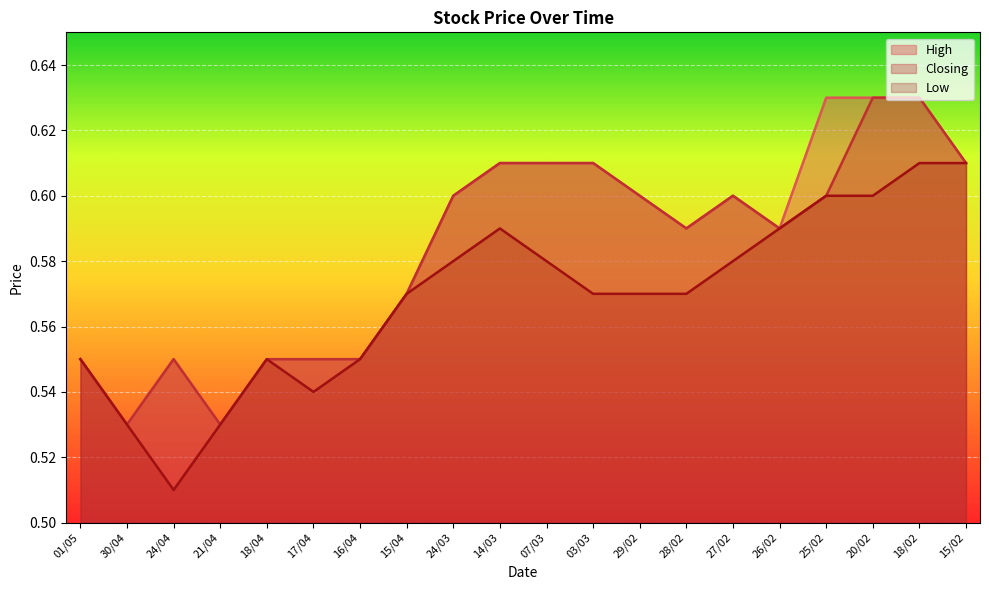

How many lines are shown in the chart?

3